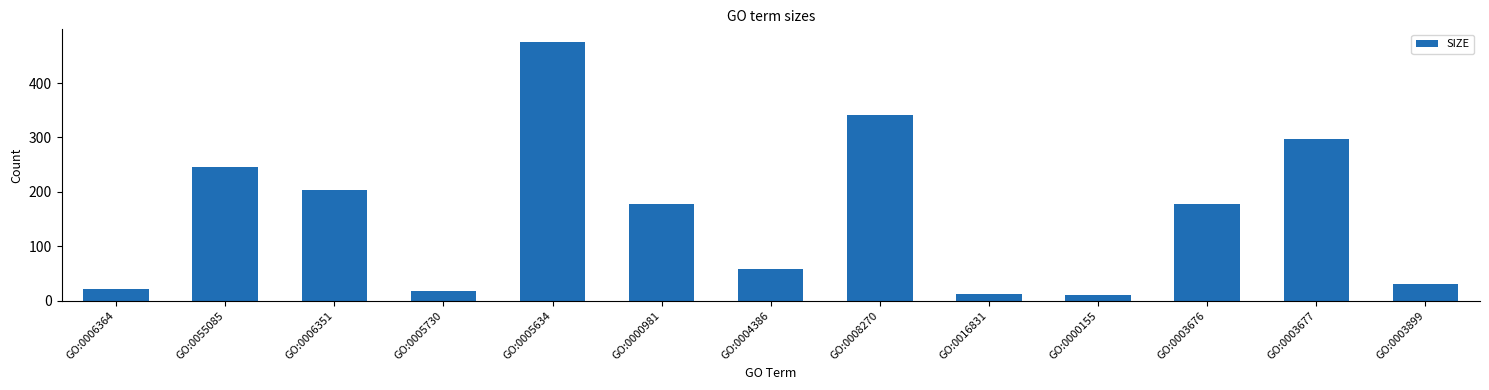

What is the difference between the second highest and minimum values?

331